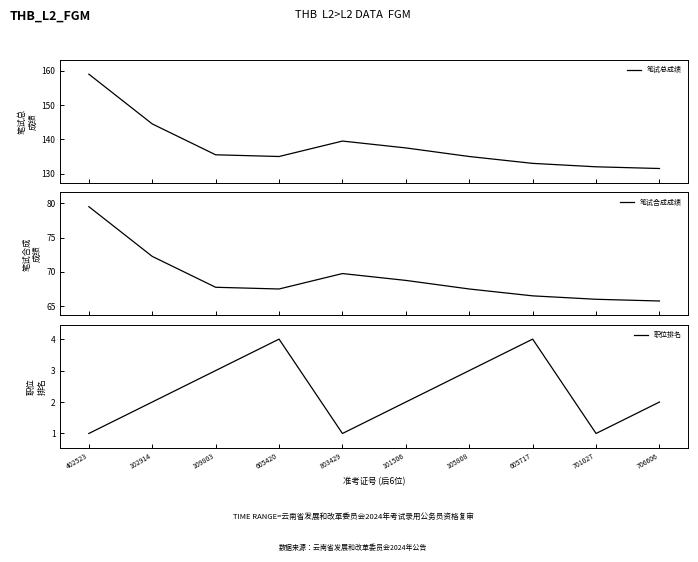

How many values in the 职位排名 series exceed 2?

4